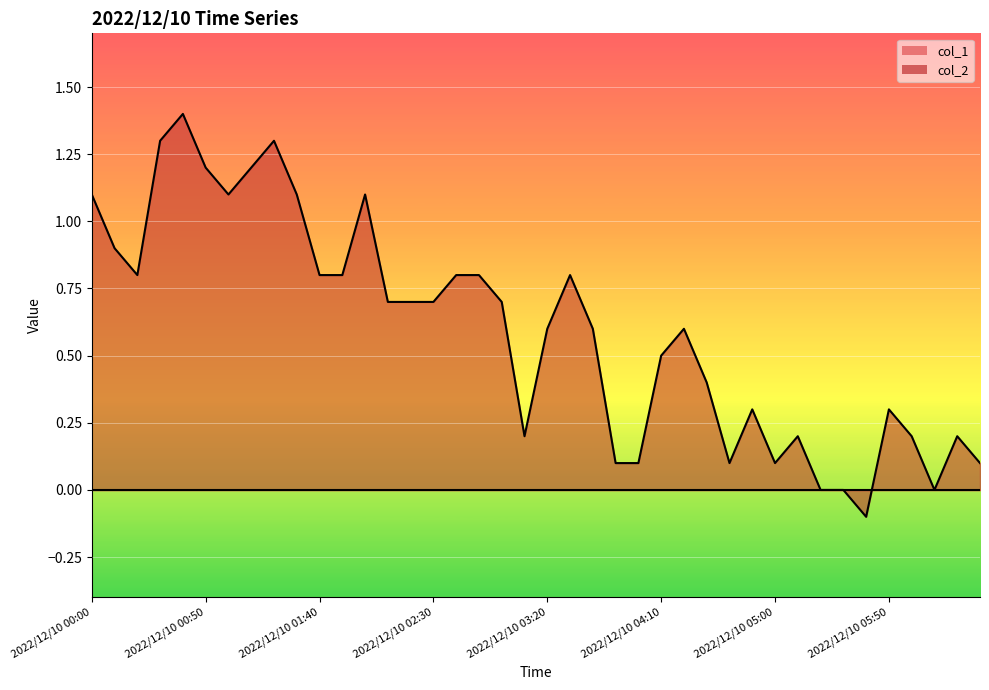

What is the smallest value displayed?

-0.1